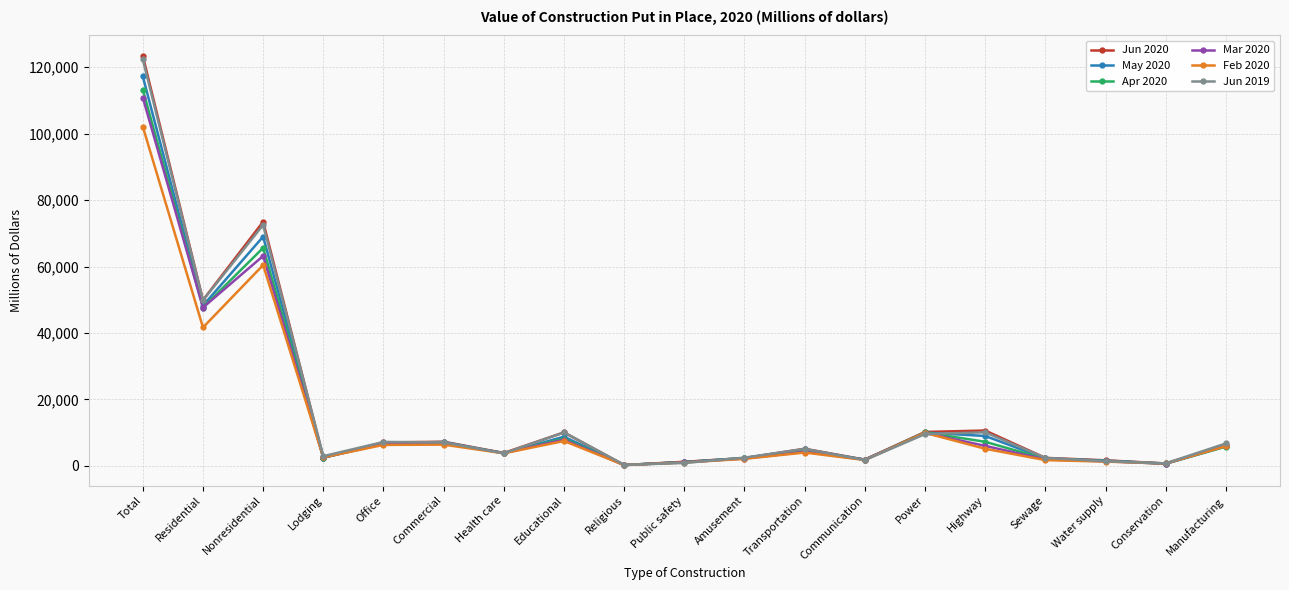

At which category does Mar 2020 reach its first local valley?

Residential